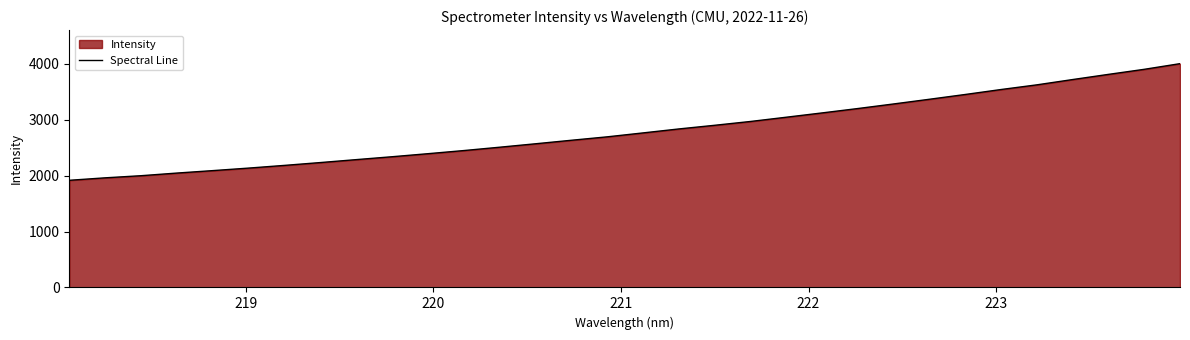

What is the greatest value displayed?

4000.0